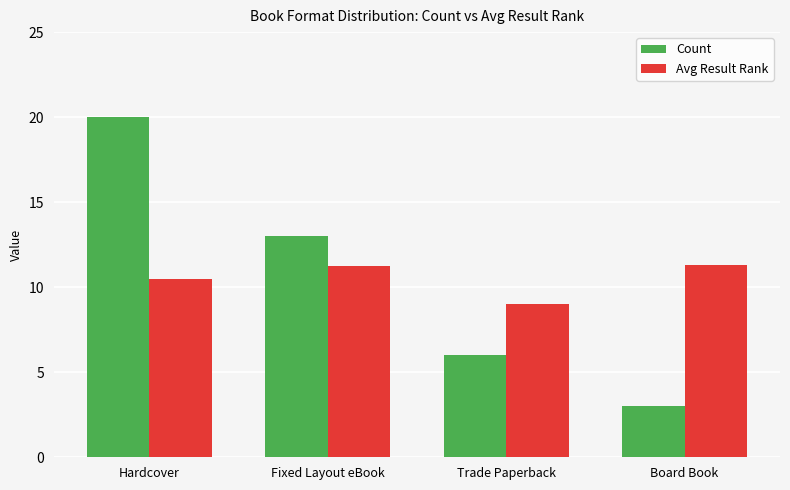

What is the label of the 2nd bar from the left?

Fixed Layout eBook